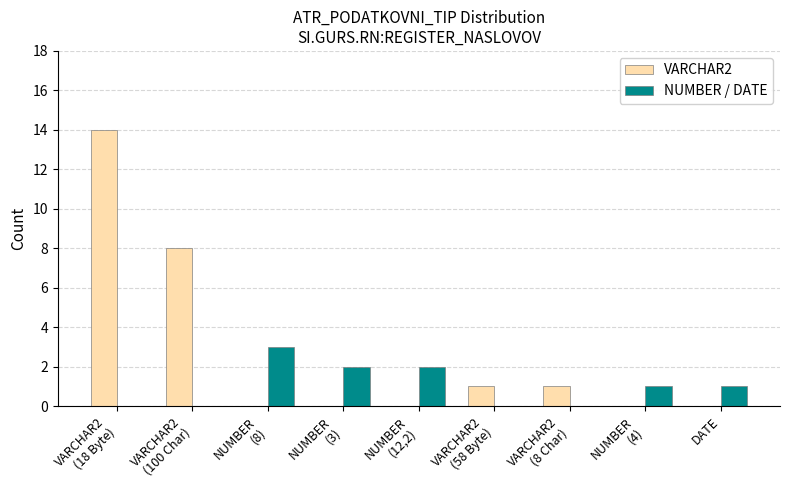

How many distinct data groups are displayed?

2